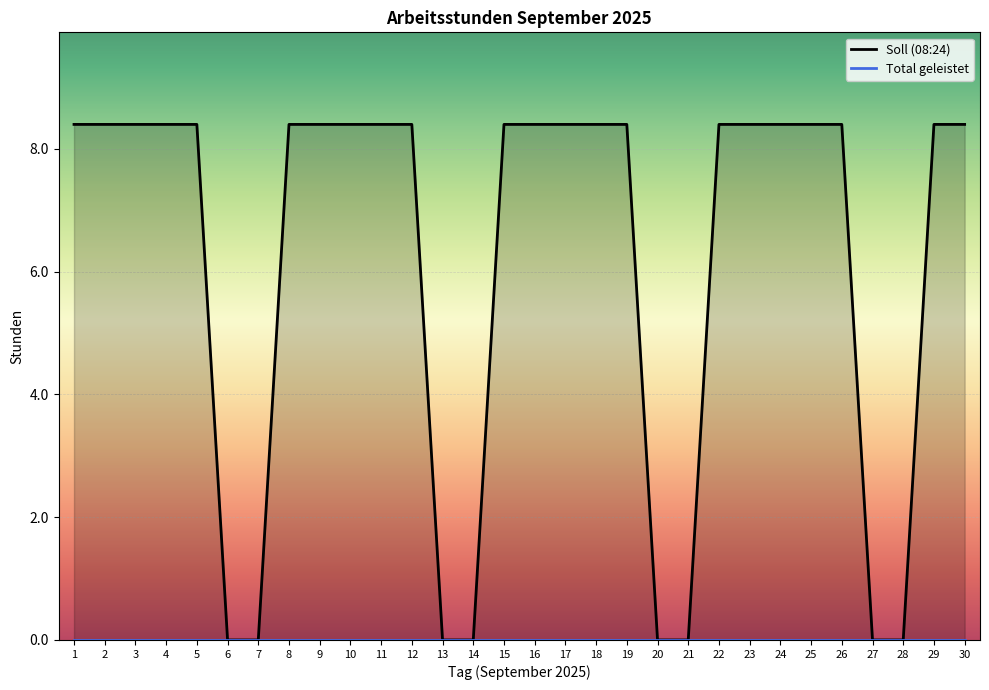

Rank the series by their maximum value, from highest to lowest.

Soll (08:24), Total geleistet